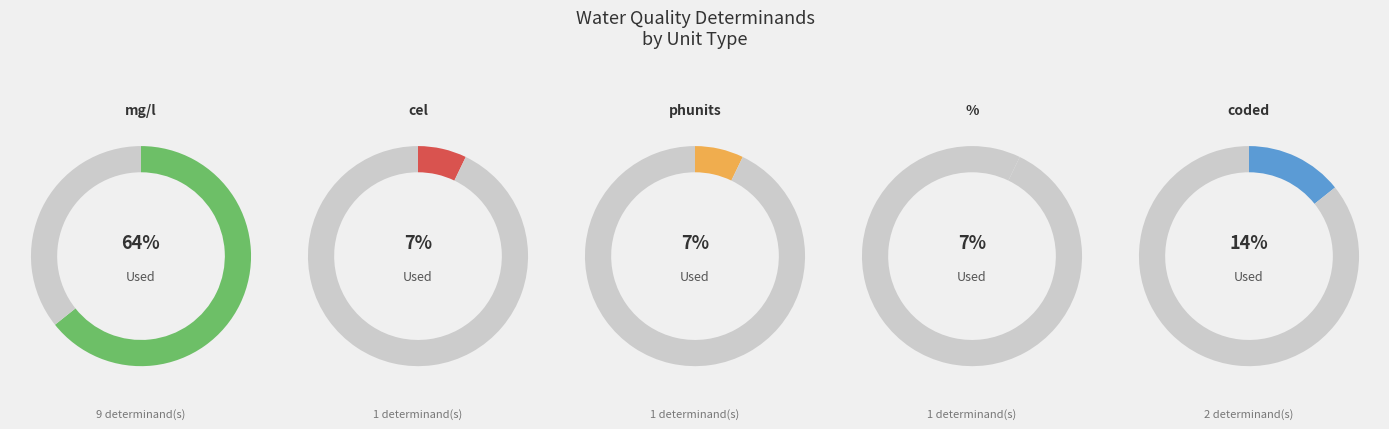

Does mg/l account for over 50% of the chart?

Yes